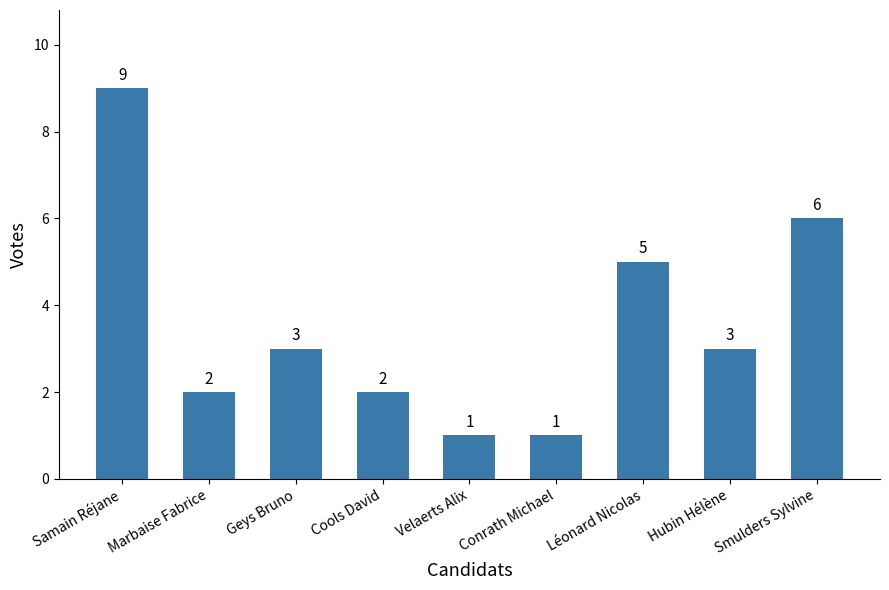

Reading left to right, extract all data points from this chart.

Samain Réjane=9	Marbaise Fabrice=2	Geys Bruno=3	Cools David=2	Velaerts Alix=1	Conrath Michael=1	Léonard Nicolas=5	Hubin Hélène=3	Smulders Sylvine=6